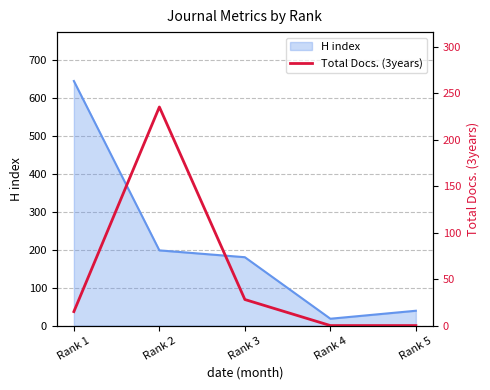

How many points are higher than both their immediate neighbors (excluding endpoints)?

1